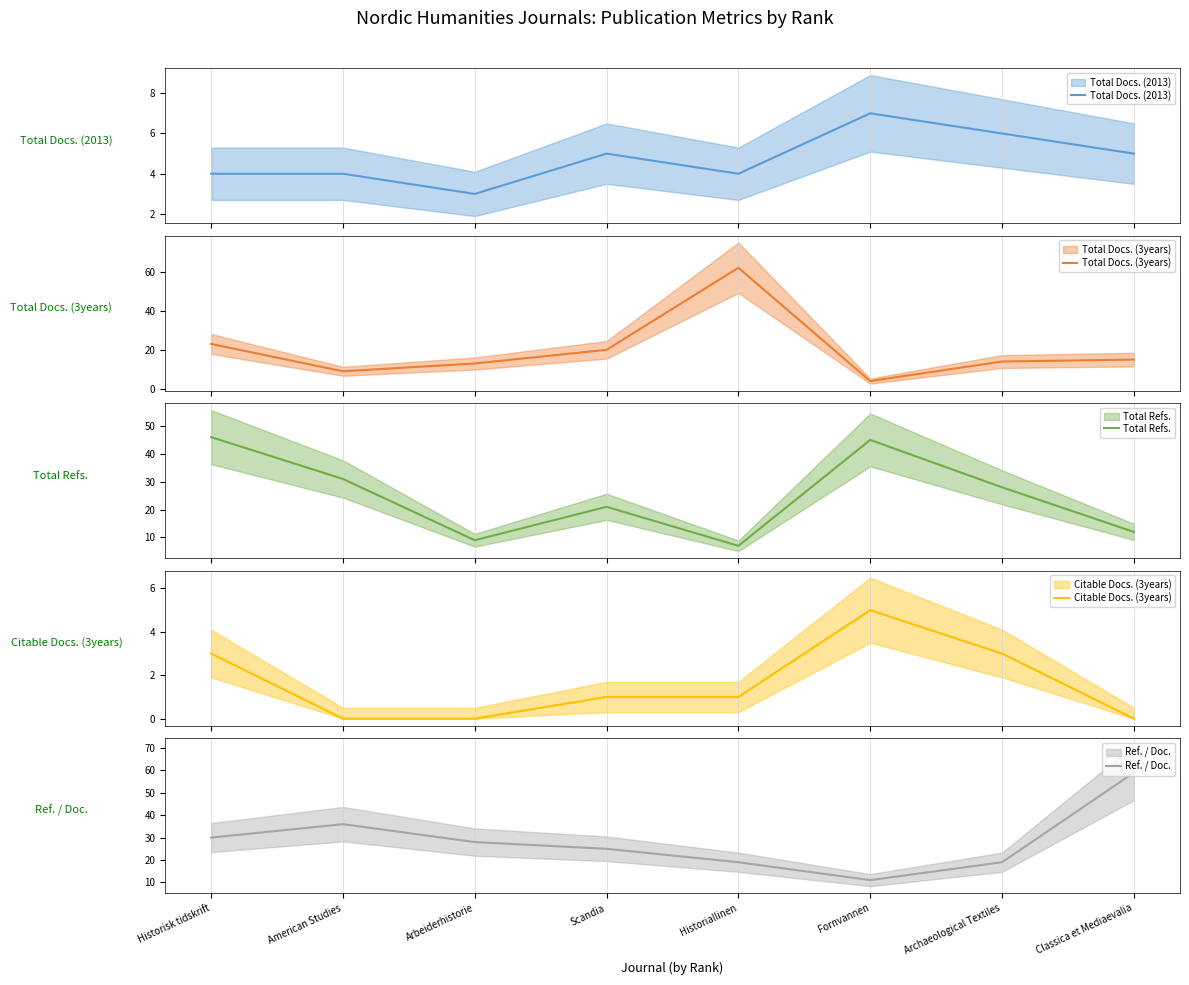

At which label is Total Docs. (3years) closest to 33?

Historisk tidskrift